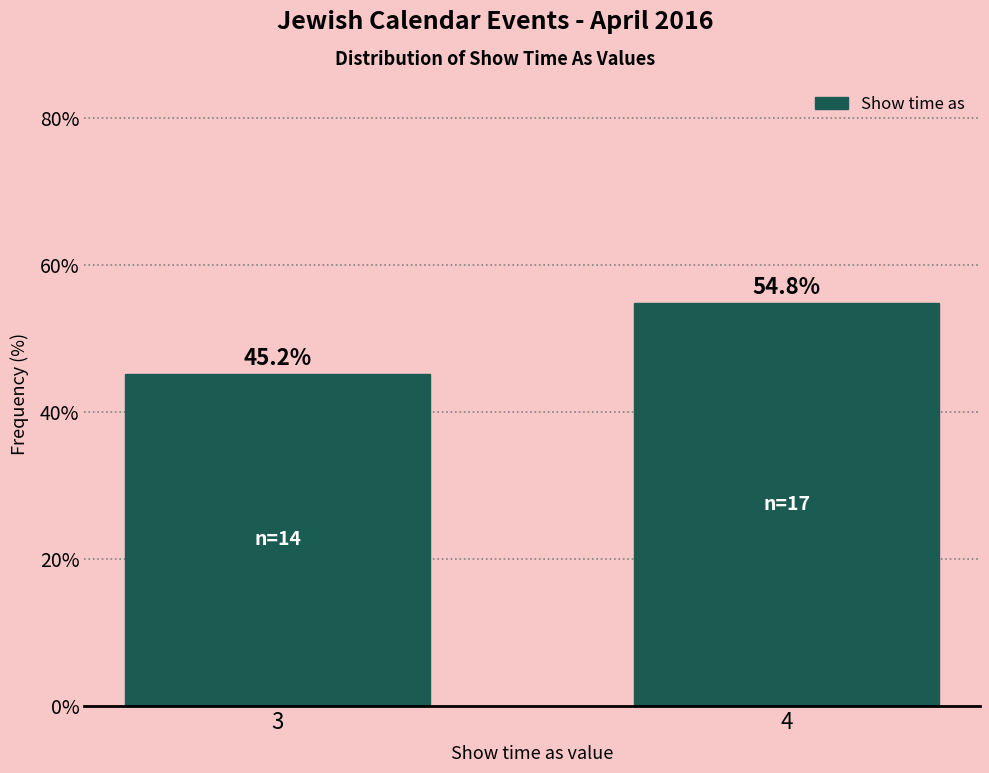

Reading left to right, list all the values displayed in this chart.

3=45.2	4=54.8